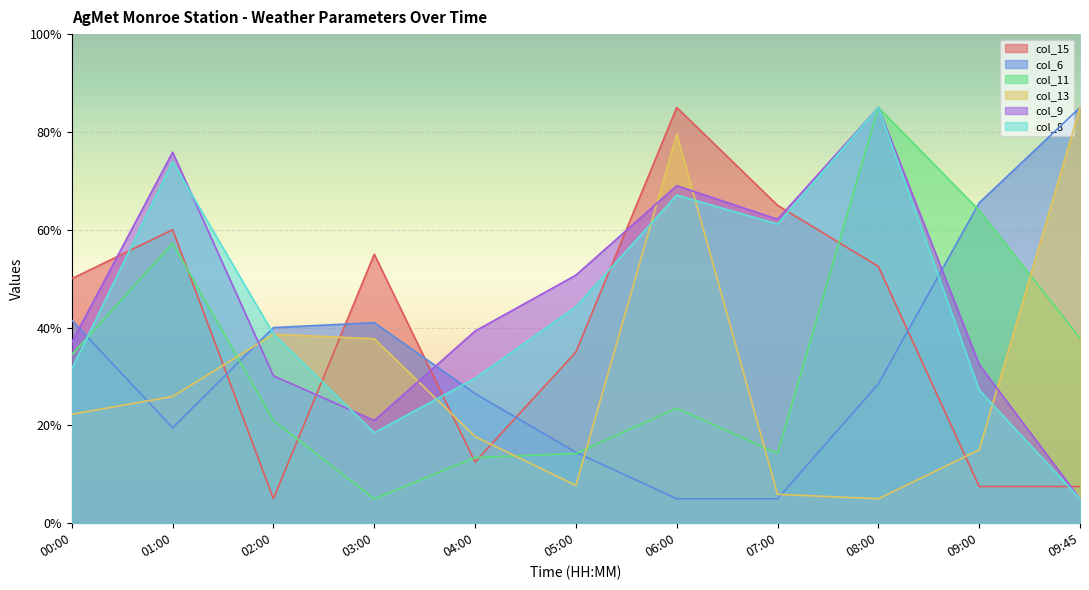

Which has a higher value, 07:00 or 06:00?

06:00